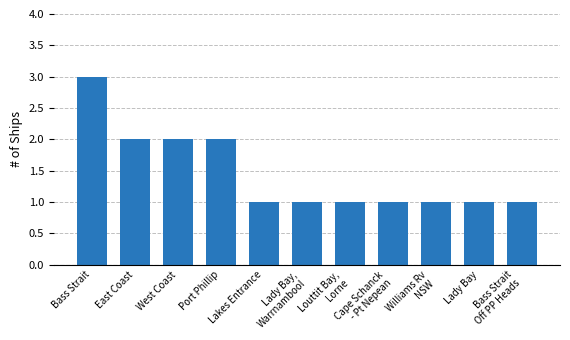

What value does the data have at Louttit Bay,
Lorne?

1